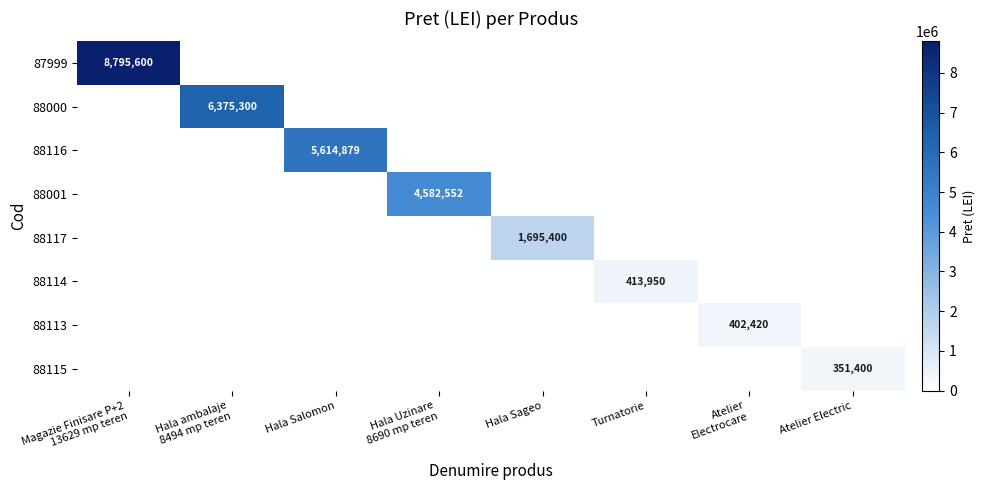

The value of 88117 at Hala Sageo is 2572863. True or false?

False